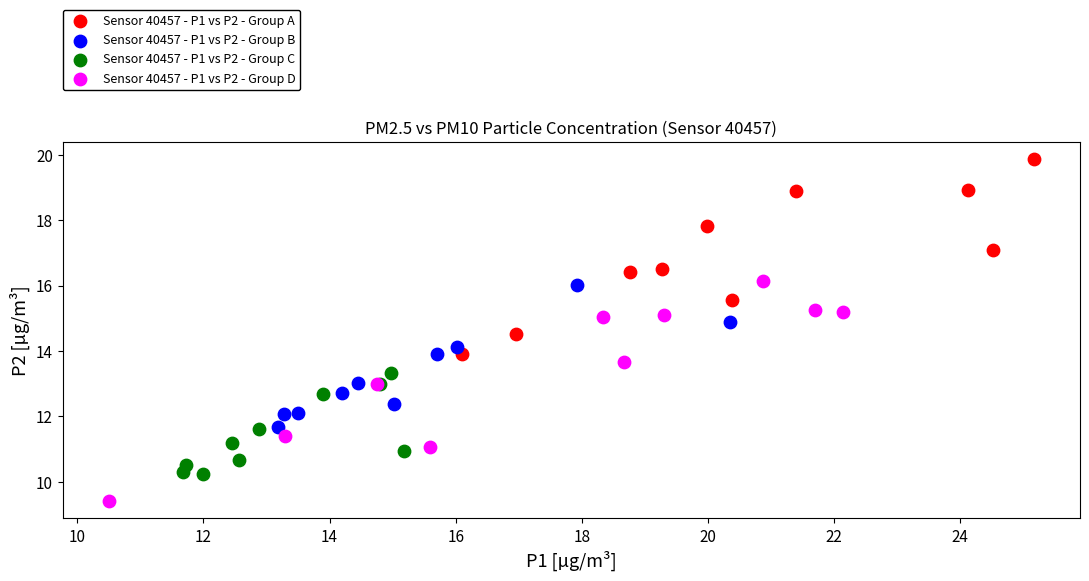

What are all the series names shown in the legend?

Sensor 40457 - P1 vs P2 - Group A, Sensor 40457 - P1 vs P2 - Group B, Sensor 40457 - P1 vs P2 - Group C, Sensor 40457 - P1 vs P2 - Group D